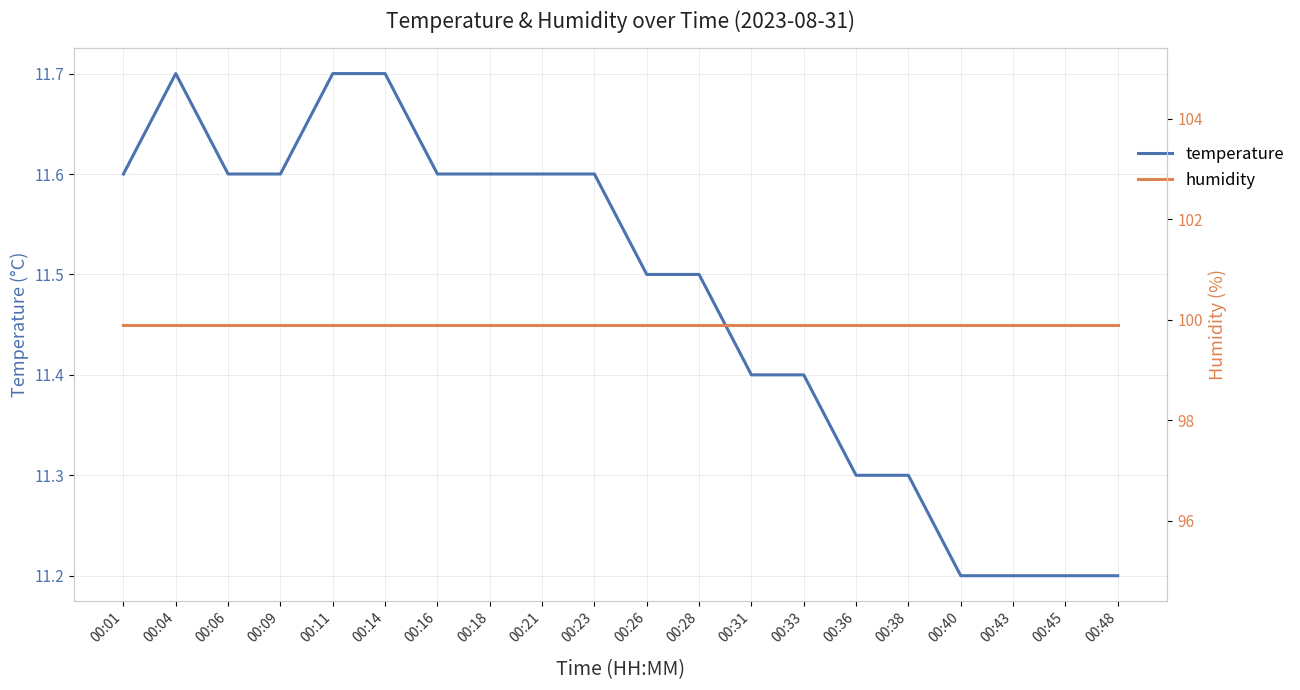

What is the approximate value of temperature at 00:06?

11.6